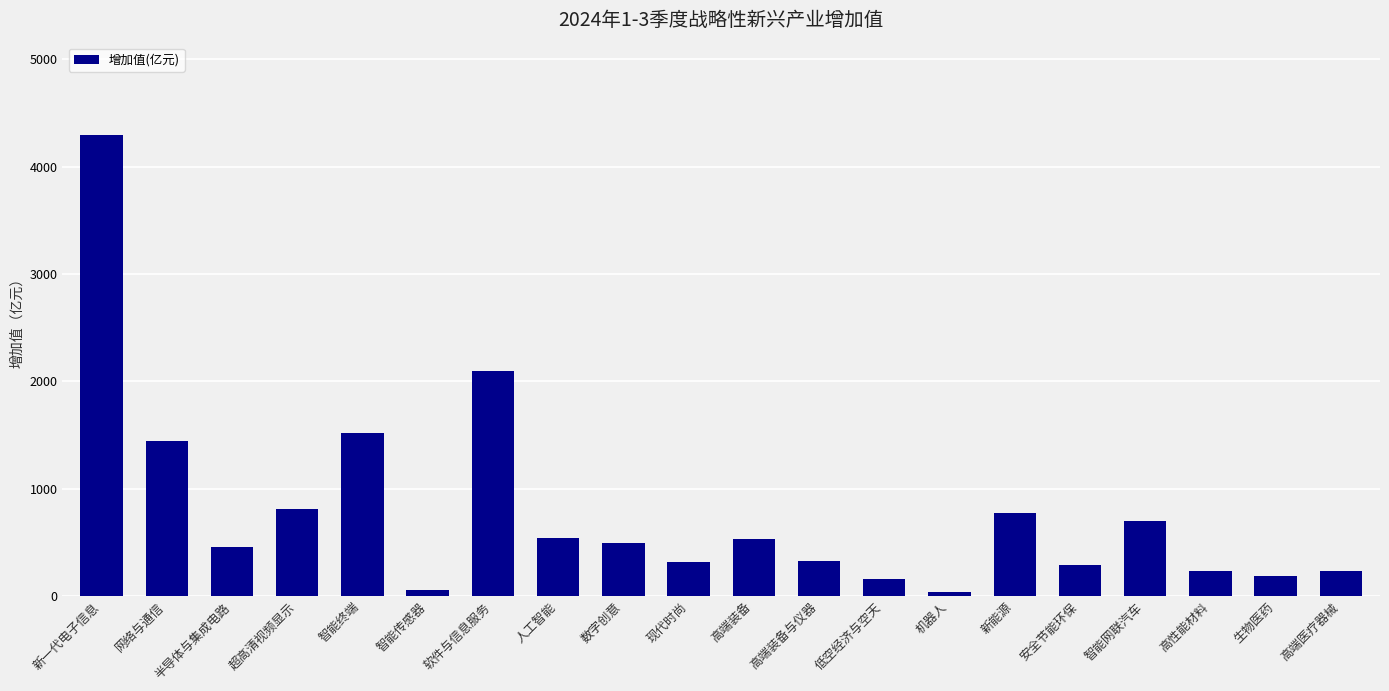

What is the change in value from 新一代电子信息 to 半导体与集成电路?

-3836.6